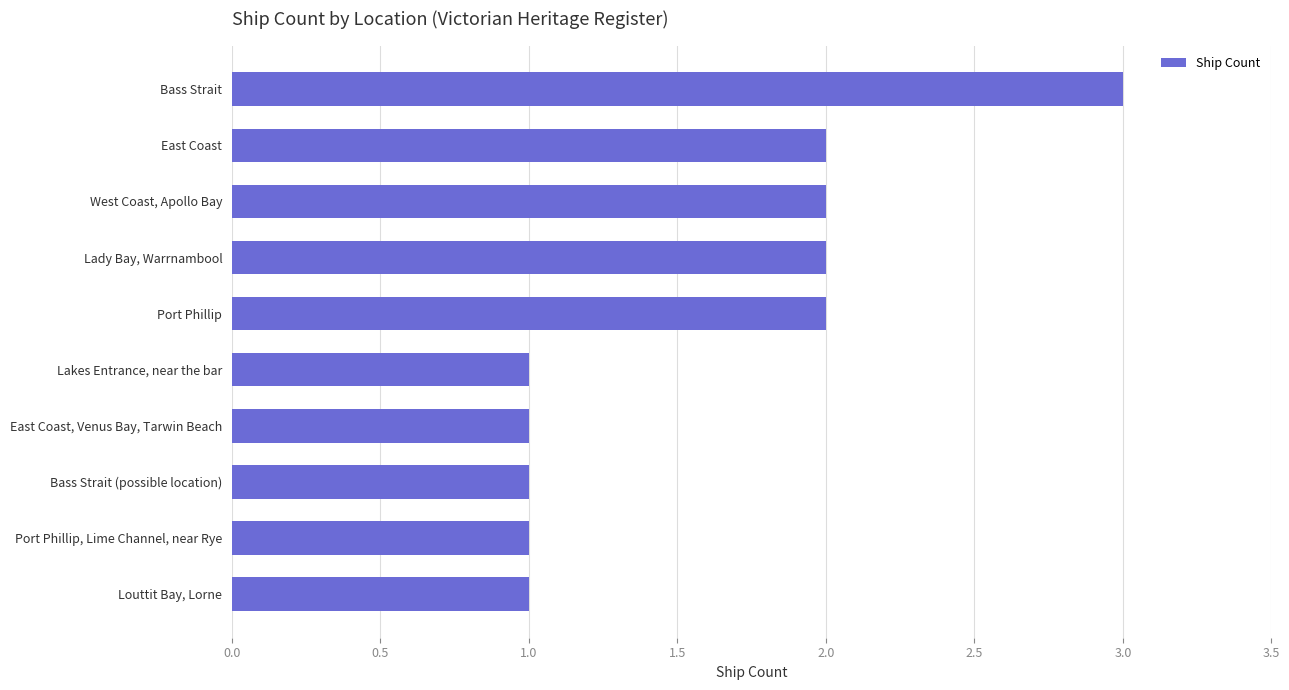

The value at Port Phillip is 2. True or false?

True